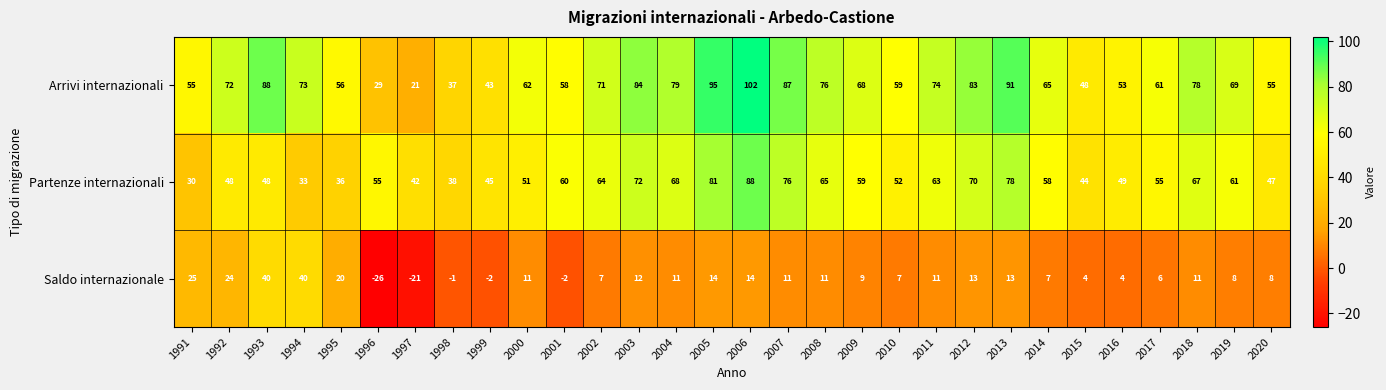

Read the Arrivi internazionali value at 2014.

65